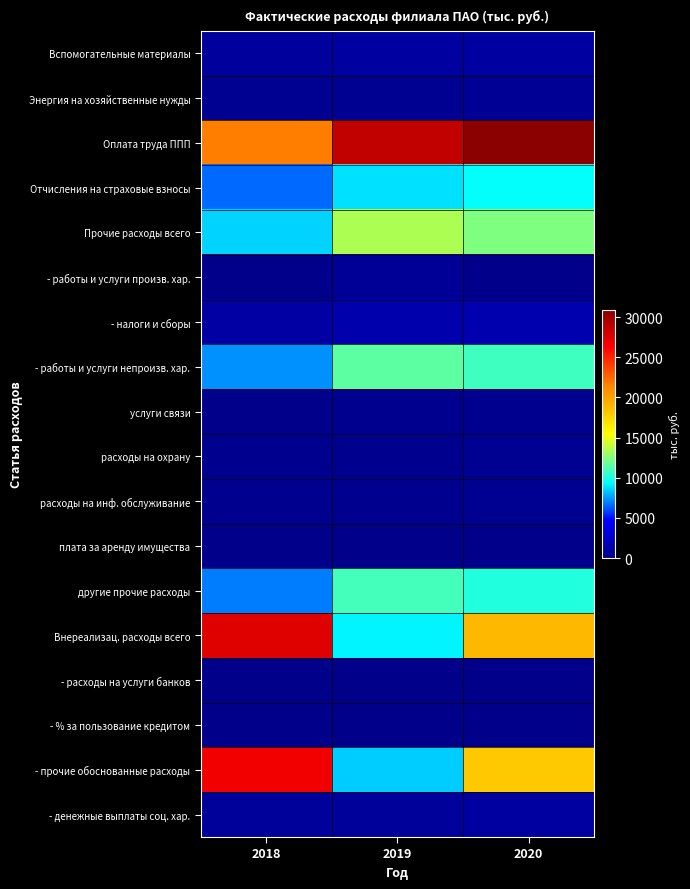

Reading left to right, what are all the values shown in this chart?

Вспомогательные материалы: 2018=777.0	2019=890.8	2020=954.7
Энергия на хозяйственные нужды: 2018=303.3	2019=261.1	2020=446.7
Оплата труда ППП: 2018=21680.5	2019=28698.3	2020=30921.2
Отчисления на страховые взносы: 2018=6557.1	2019=8758.5	2020=9330.3
Прочие расходы всего: 2018=8510.7	2019=13488.8	2020=12415.3
- работы и услуги произв. хар.: 2018=83.9	2019=536.0	2020=79.3
- налоги и сборы: 2018=1062.3	2019=1415.0	2020=1472.3
- работы и услуги непроизв. хар.: 2018=7364.5	2019=11537.9	2020=10863.8
услуги связи: 2018=90.6	2019=135.1	2020=161.0
расходы на охрану: 2018=182.3	2019=210.2	2020=258.9
расходы на инф. обслуживание: 2018=162.5	2019=198.6	2020=284.8
плата за аренду имущества: 2018=31.6	2019=97.0	2020=100.5
другие прочие расходы: 2018=6897.7	2019=10897.1	2020=10058.6
Внереализац. расходы всего: 2018=27484.7	2019=9062.1	2020=18941.8
- расходы на услуги банков: 2018=0.0	2019=0.0	2020=0.0
- % за пользование кредитом: 2018=0.0	2019=0.0	2020=0.0
- прочие обоснованные расходы: 2018=26774.6	2019=8343.6	2020=18047.1
- денежные выплаты соц. хар.: 2018=710.2	2019=718.4	2020=894.7